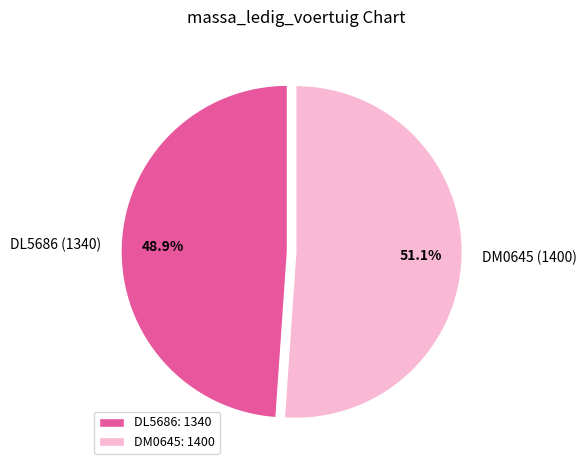

Rank the categories by value from lowest to highest.

DL5686, DM0645